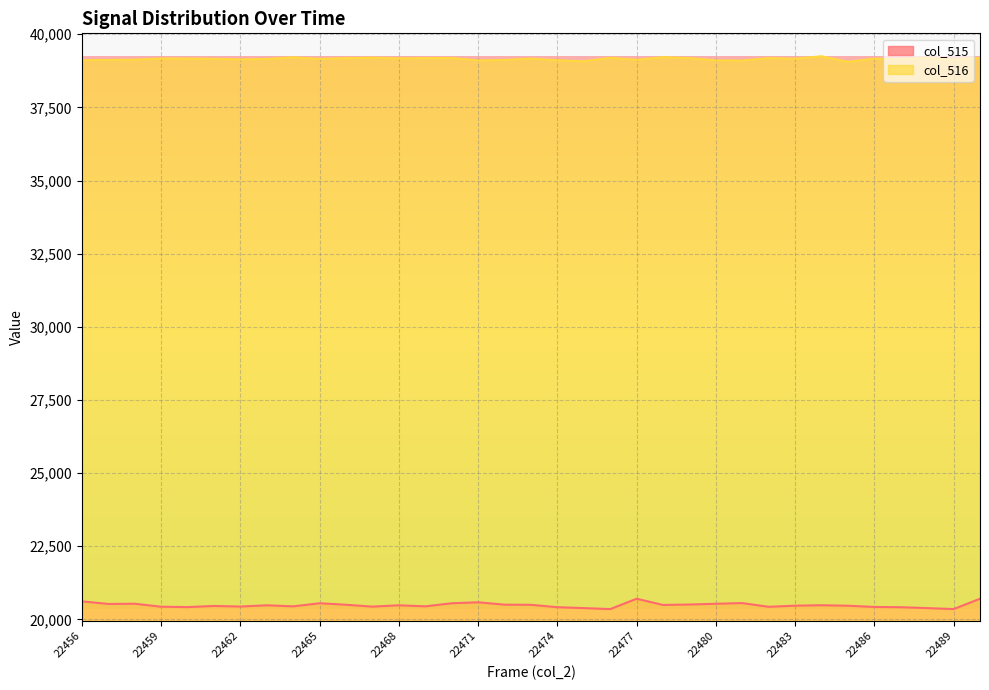

Reading left to right, transcribe all the data shown in this chart.

col_515: 20615	20527	20534	20432	20419	20458	20438	20481	20445	20550	20499	20435	20481	20445	20550	20584	20502	20497	20415	20385	20351	20705	20492	20507	20533	20556	20429	20468	20482	20466	20424	20415	20385	20351	20705
col_516: 39112	39122	39130	39170	39169	39161	39138	39156	39209	39158	39183	39199	39174	39183	39188	39103	39121	39168	39110	39075	39194	39126	39213	39184	39106	39099	39185	39163	39247	39059	39165	39152	39194	39126	39187